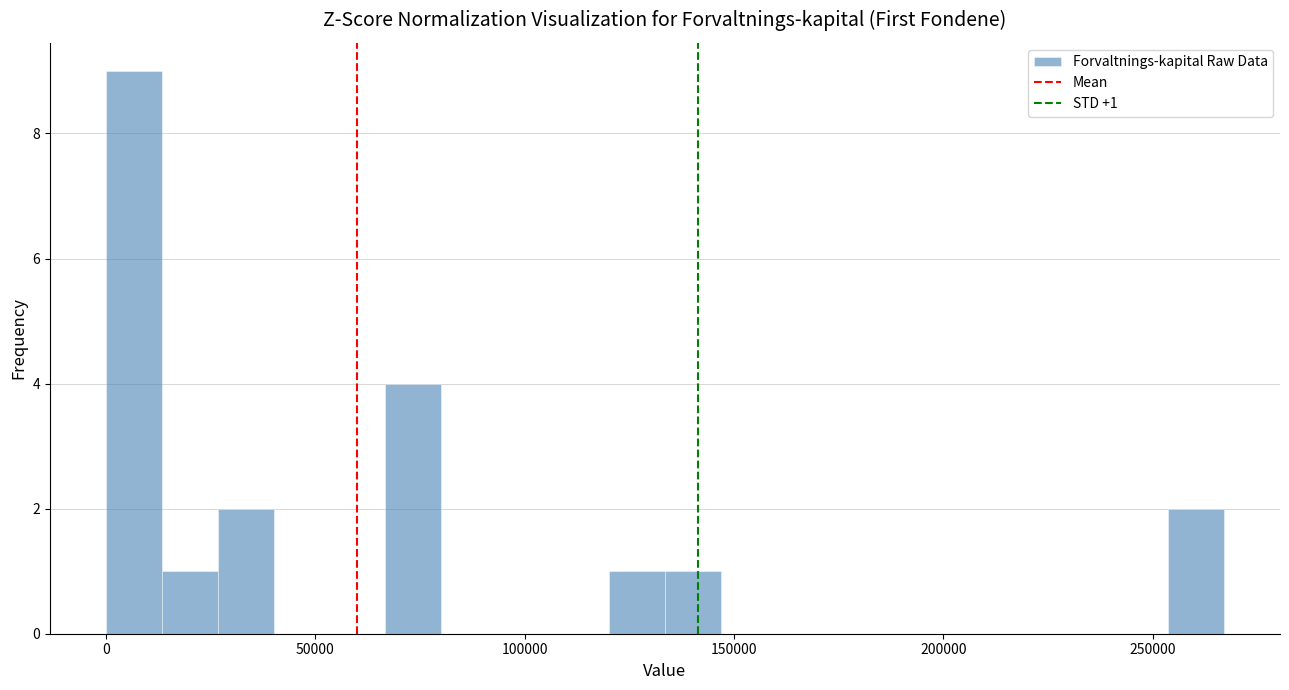

Read against the x-axis, roughly where is the centre of the tallest bar?

5000